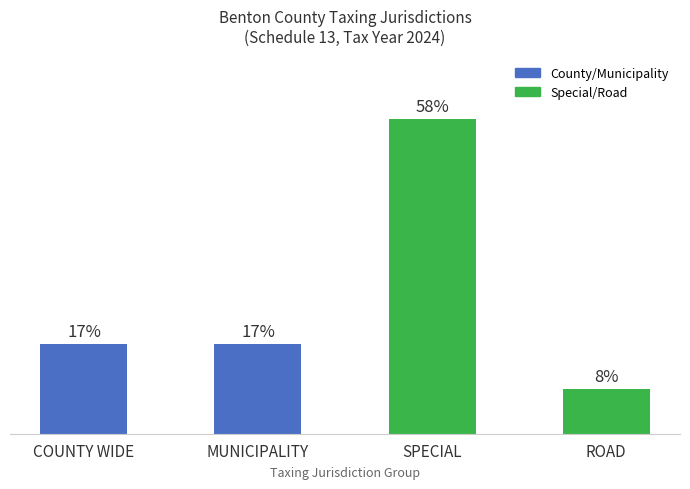

Does the chart contain any negative values?

No